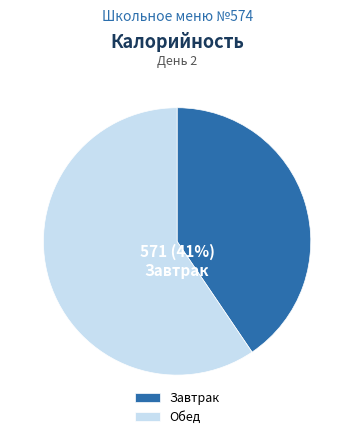

Is it true that Завтрак is 49% of the pie?

False